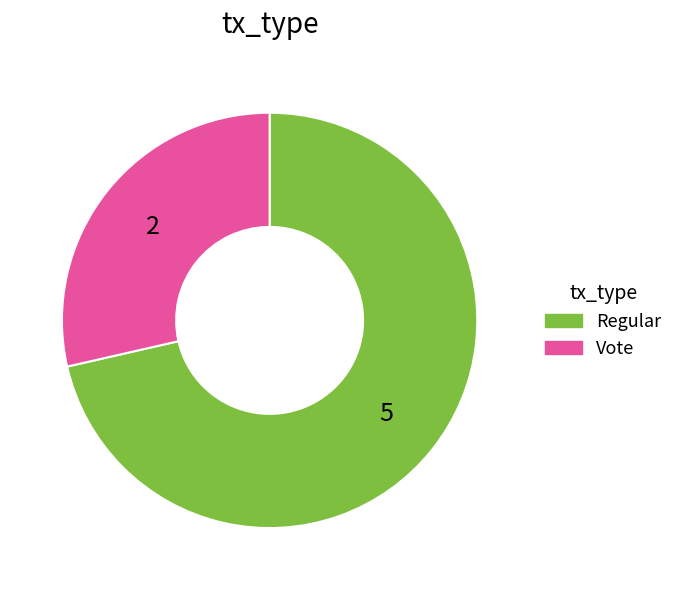

Approximately how many times larger is the value at Vote compared to Regular?

0.4